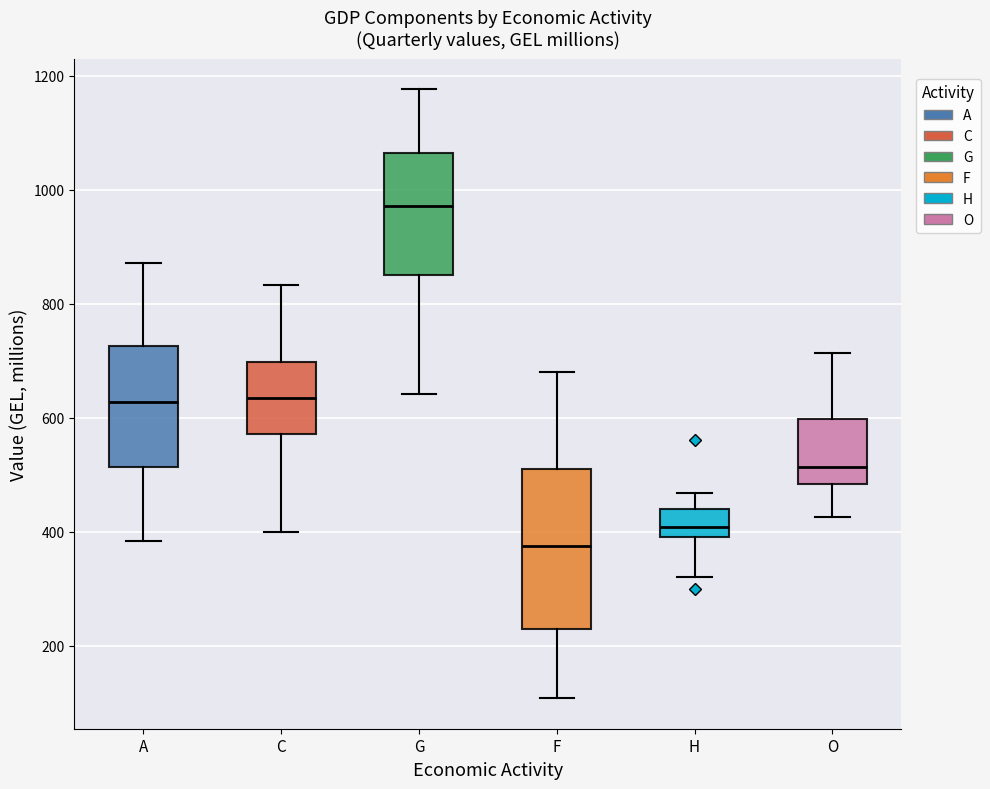

Reading left to right, read every box against the y-axis: the position of its median line, the range the box covers, and the ends of its whiskers. The values are not printed on the chart, so give them approximately, as read against the axis.

A: median 620, box 520 to 720, whiskers 380 to 880
C: median 640, box 580 to 700, whiskers 400 to 840
G: median 980, box 860 to 1060, whiskers 640 to 1180
F: median 380, box 240 to 520, whiskers 100 to 680
H: median 400 (inside the box), box 400 to 440, whiskers 320 to 460
O: median 520, box 480 to 600, whiskers 420 to 720